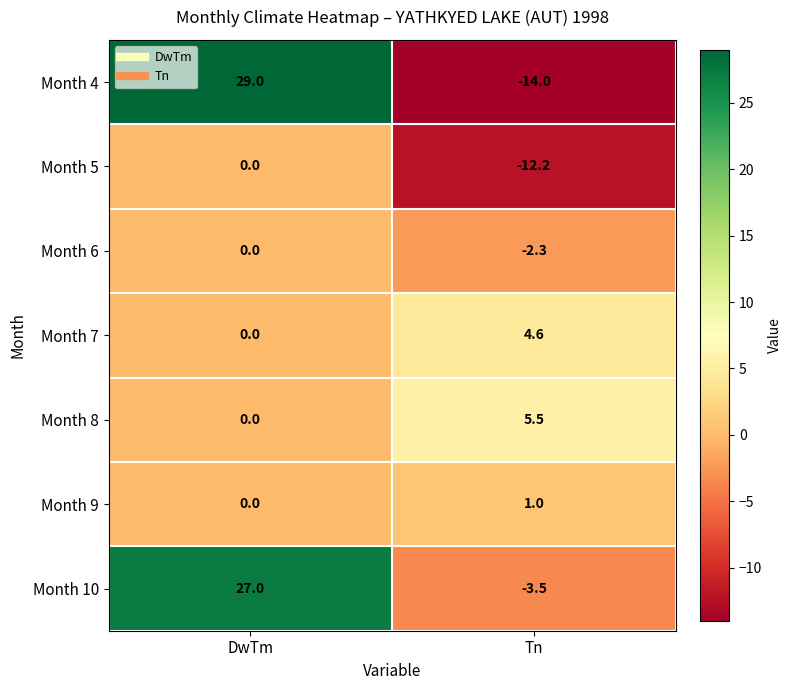

At how many categories does at least one series exceed 6?

1